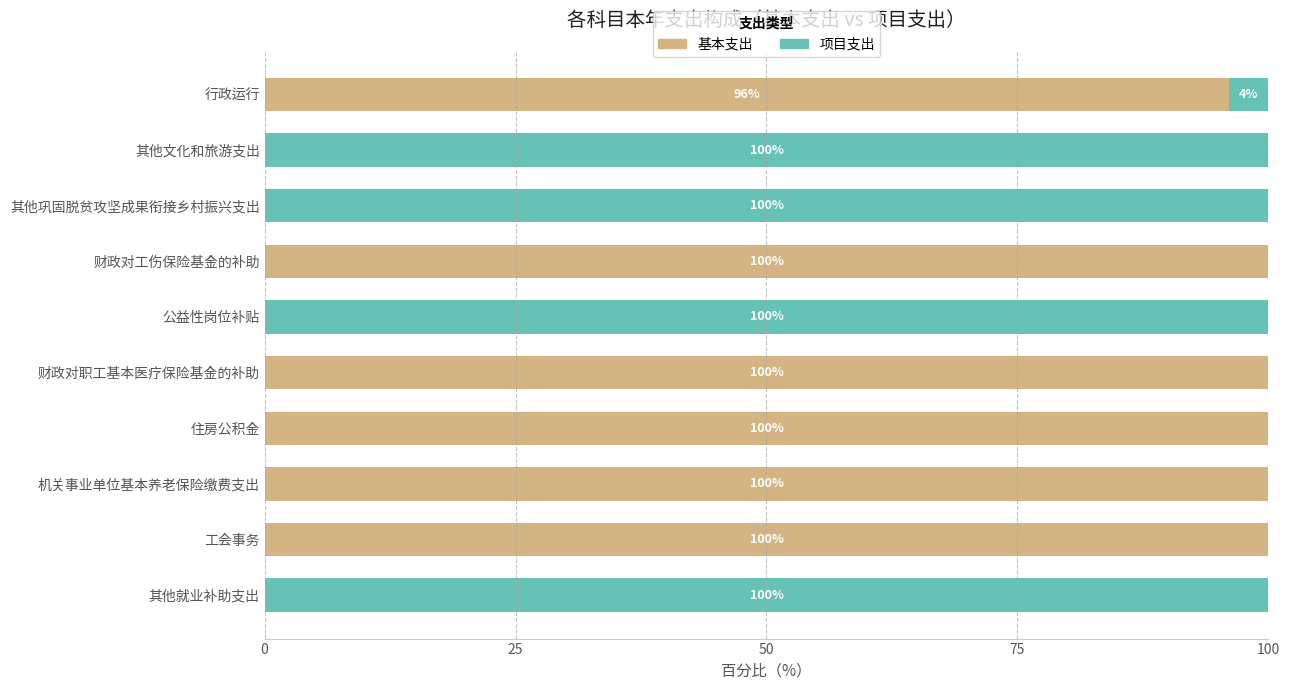

What is the highest value of the 基本支出 series?

100.0